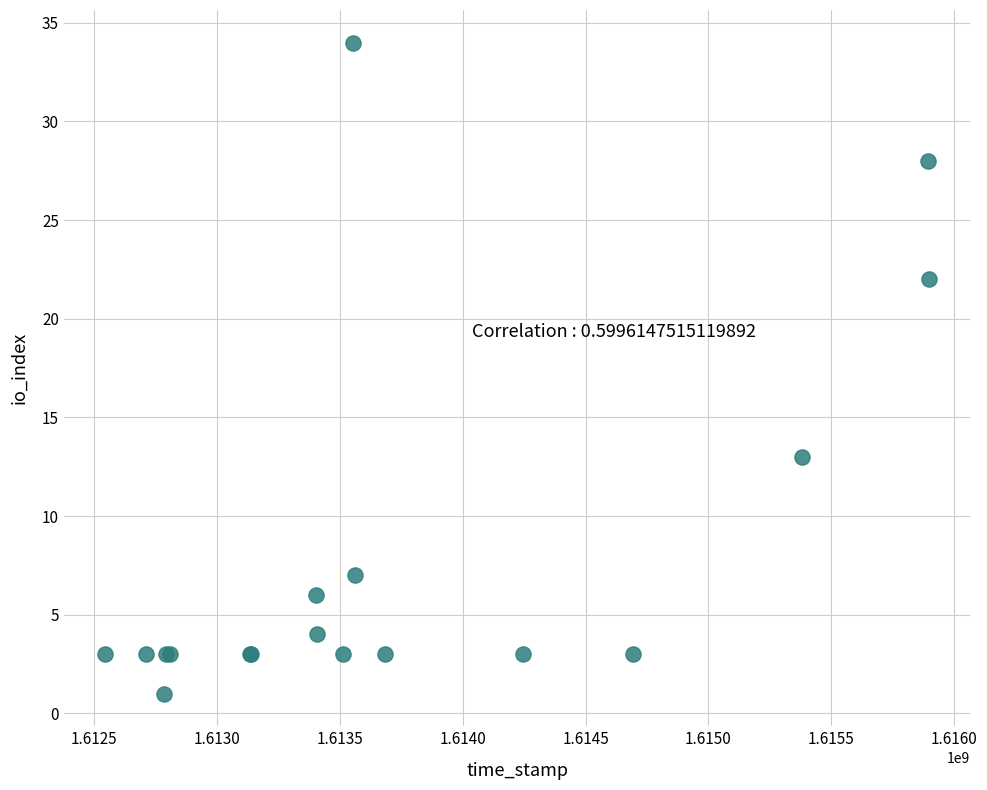

What Y value in the scatter plot is closest to 17?

13